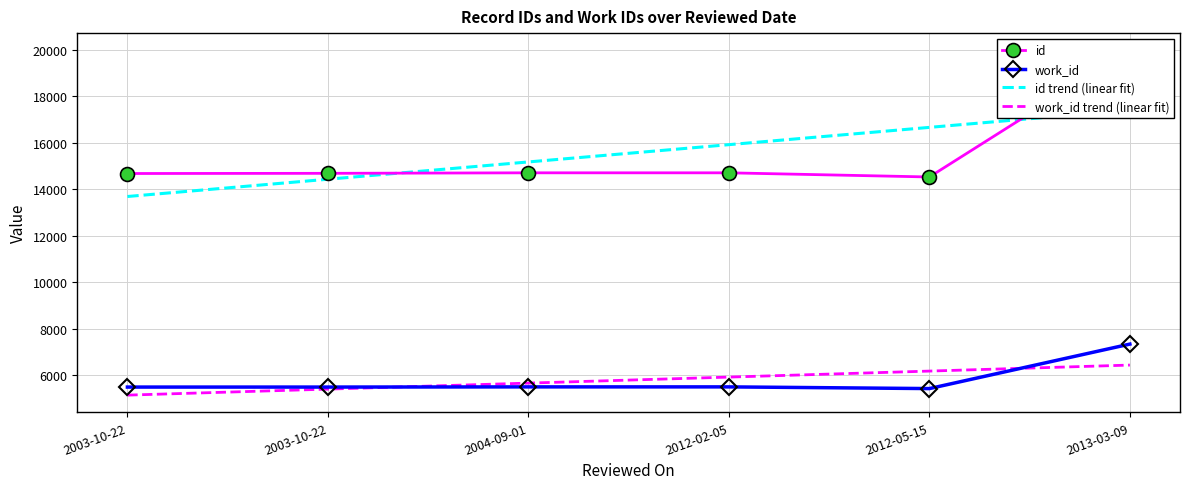

What is the label of the 6th point from the right?

2003-10-22